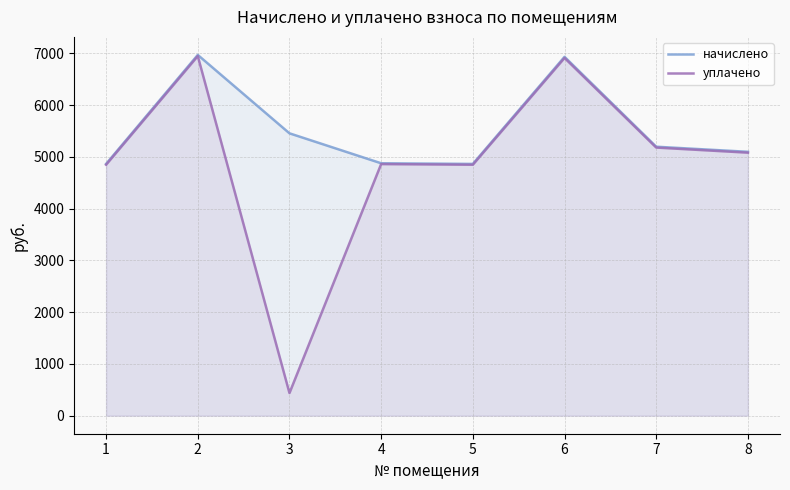

What is the maximum value shown in the chart?

6968.6